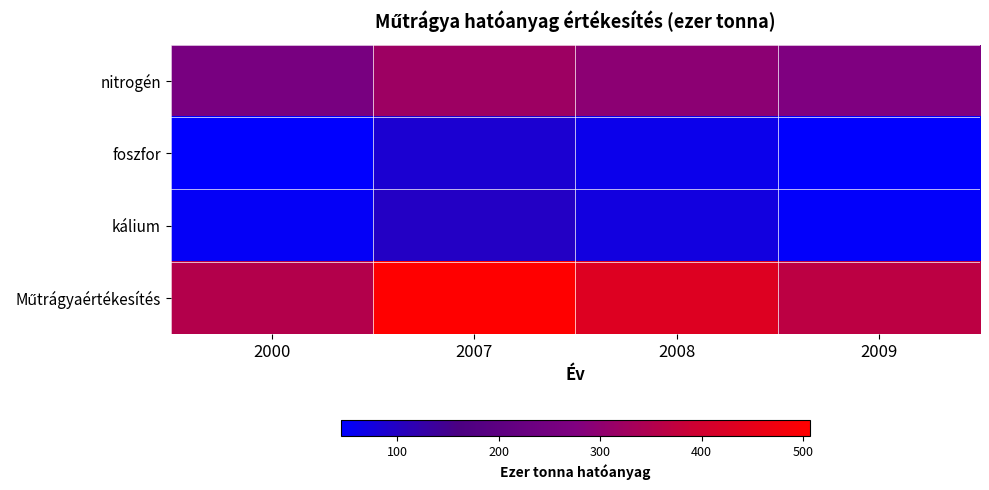

Which series has the largest total across all categories?

Műtrágyaértékesítés